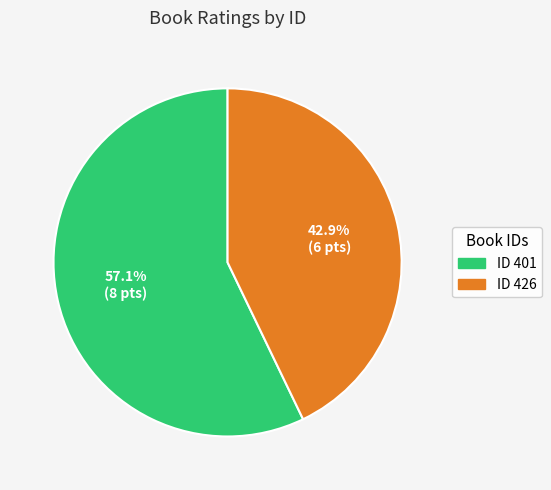

Which slice represents more than half of the pie?

ID 401